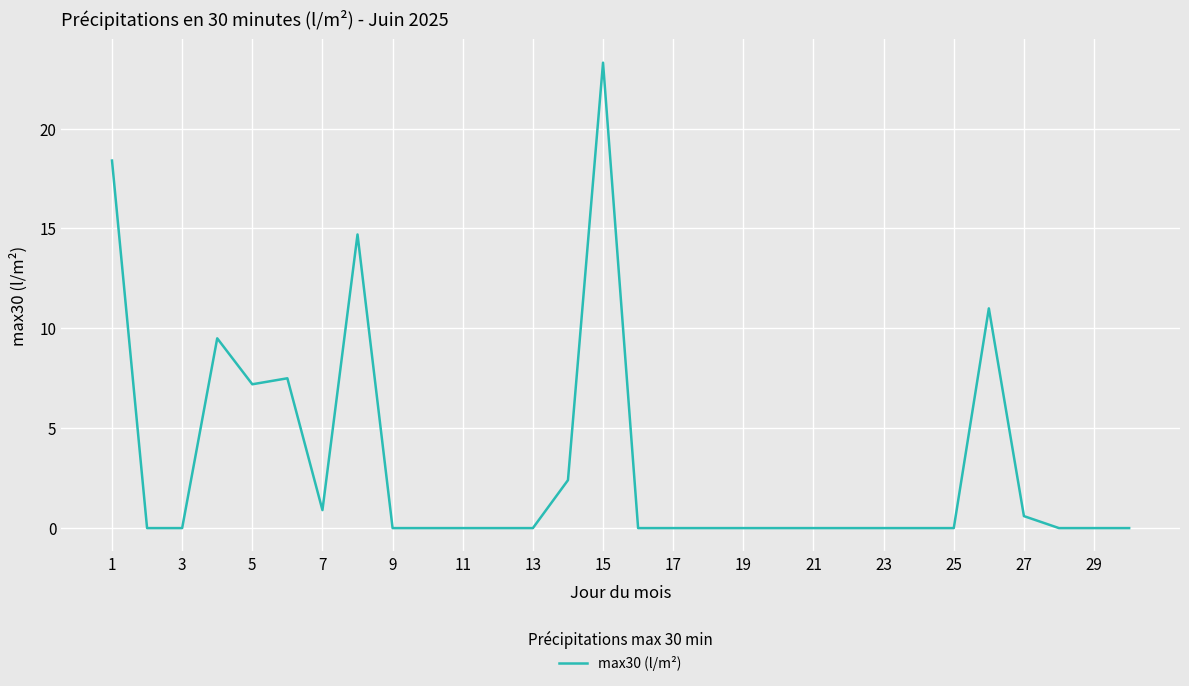

Is this an area chart (filled region under the line)?

No